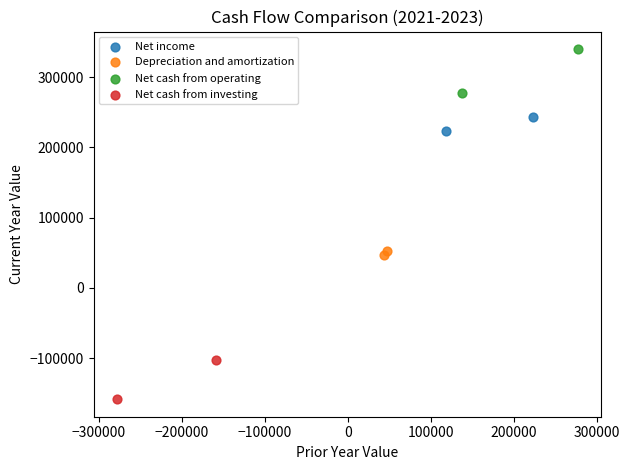

What are all the series names shown in the legend?

Net income, Depreciation and amortization, Net cash from operating, Net cash from investing